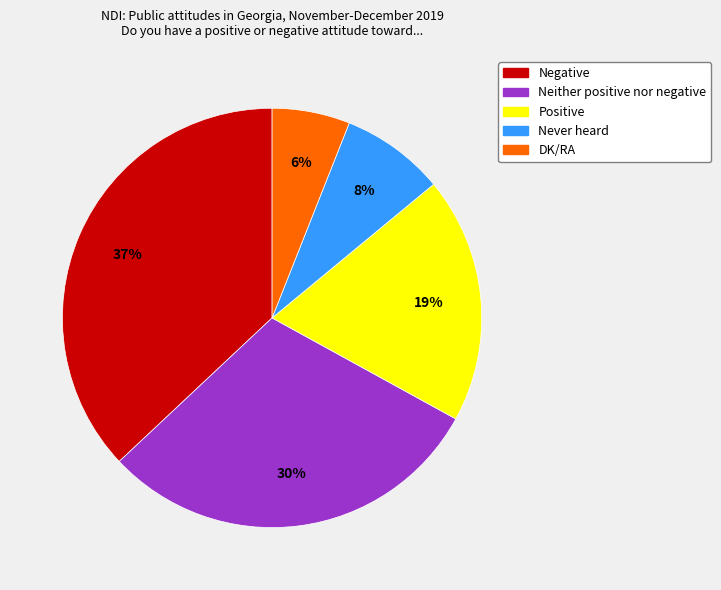

Count the number of slices in the pie.

5